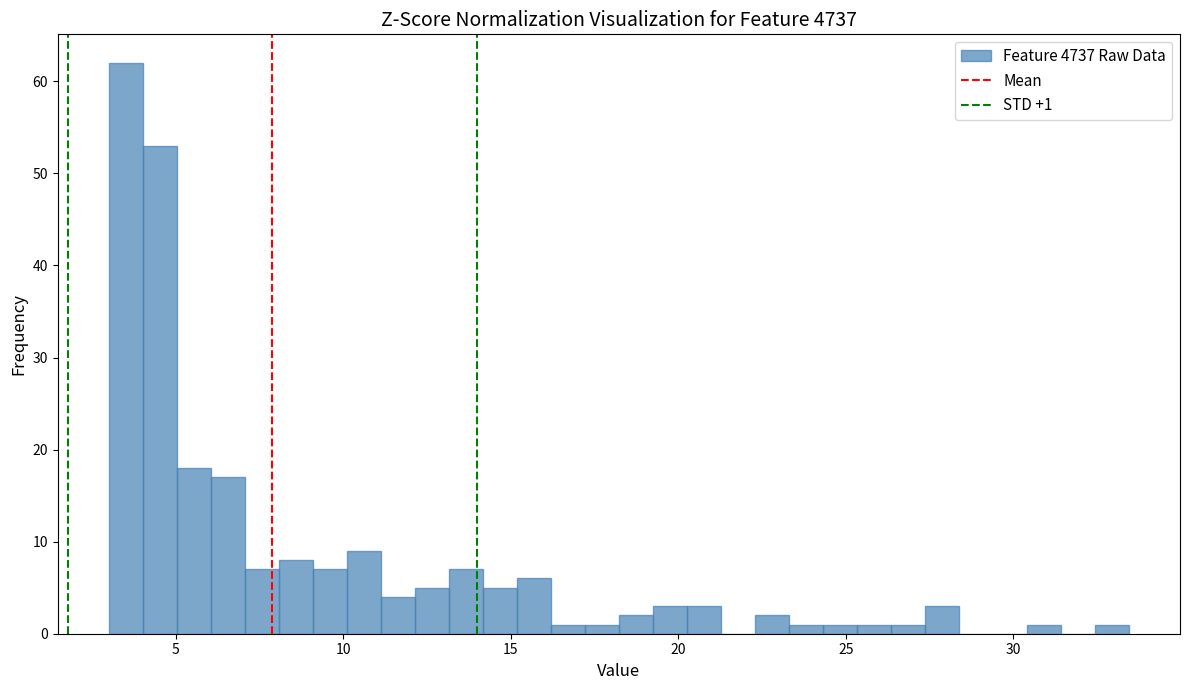

Around what value on the x-axis is the tallest bar? Give the approximate position of its centre, as read against the axis.

3.5